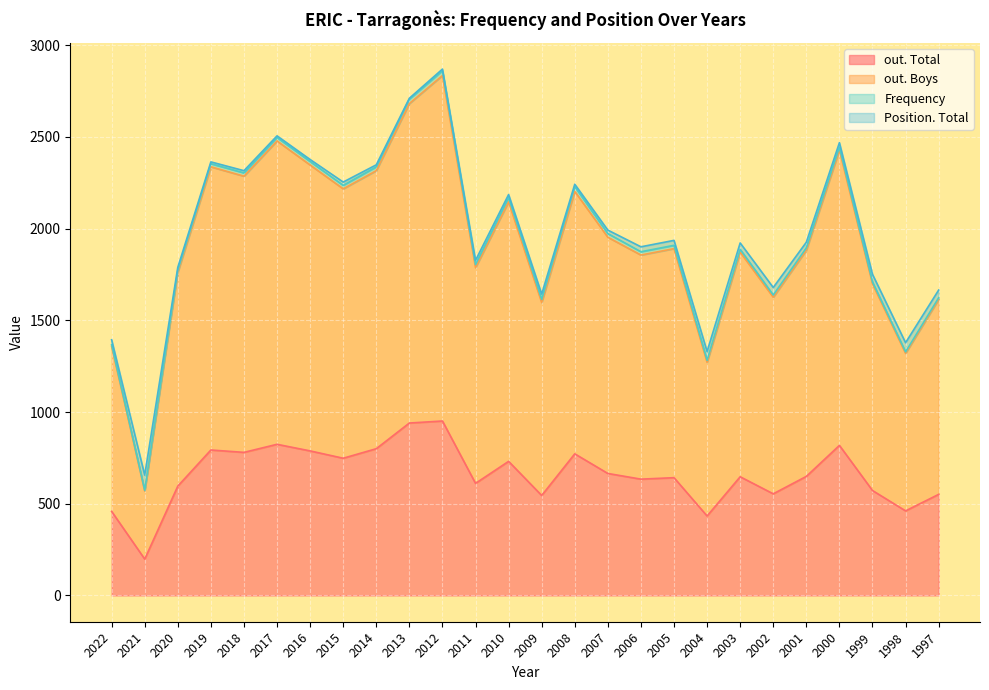

Which has a higher value, 2000 or 2007?

2000